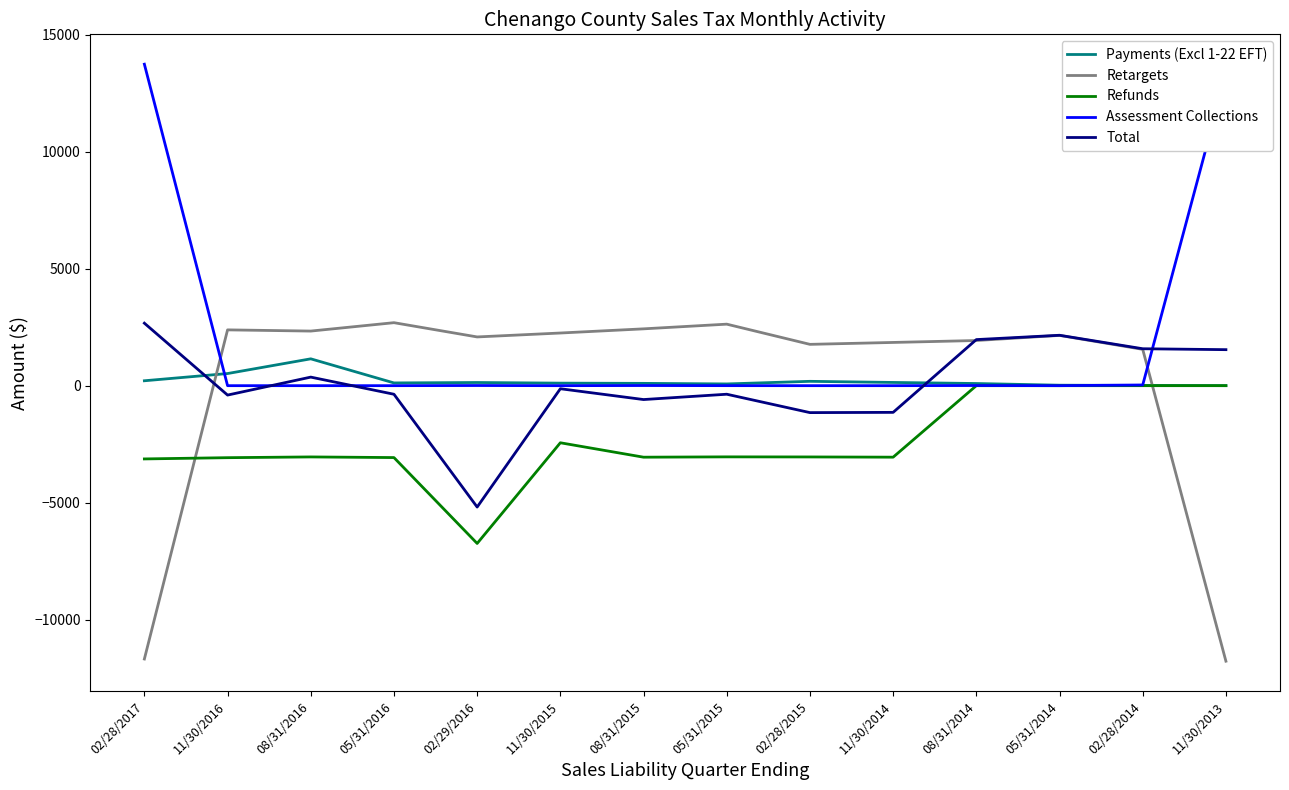

Which series has the largest total across all categories?

Assessment Collections